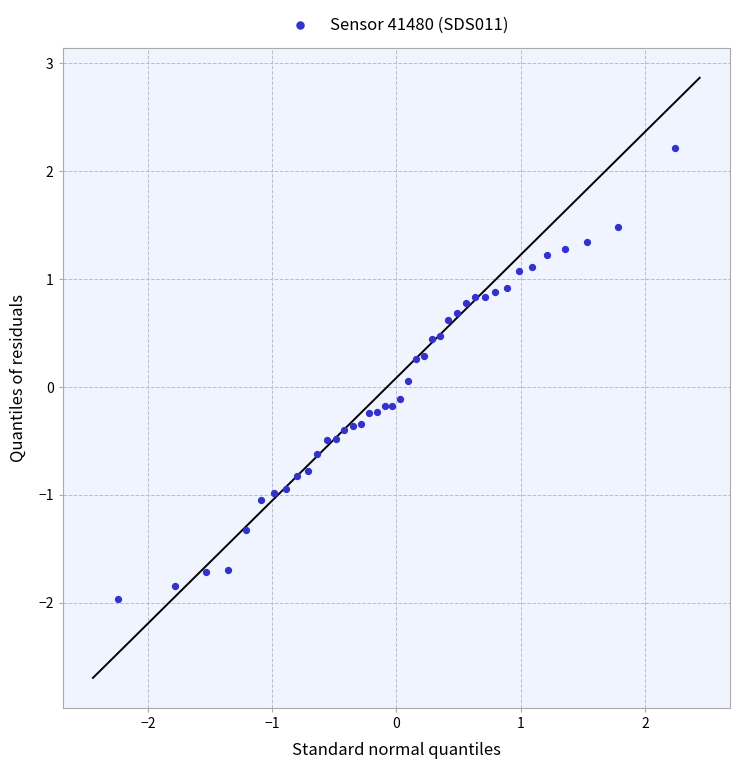

What is the range of Y values (max minus min)?

4.2